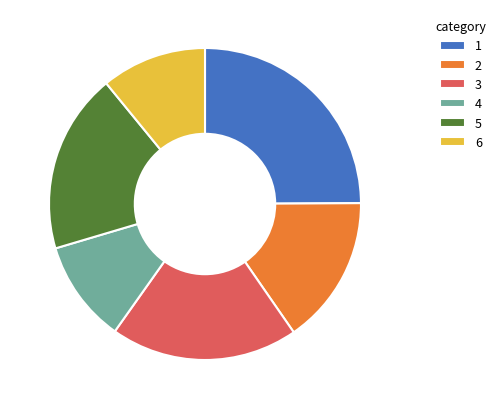

Does 1 account for over 50% of the chart?

No